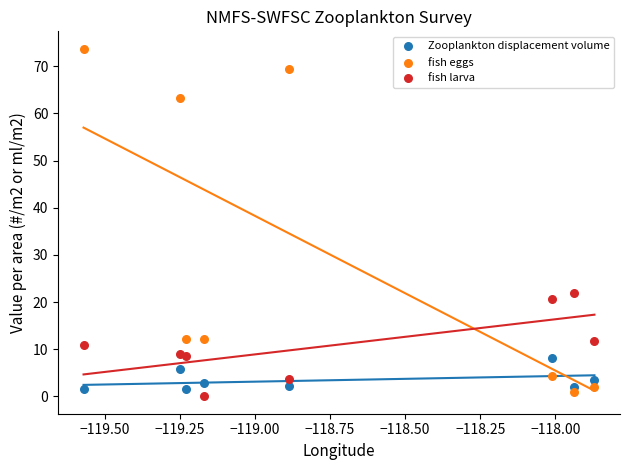

In the fish eggs series, what Y value is closest to 37?

12.2